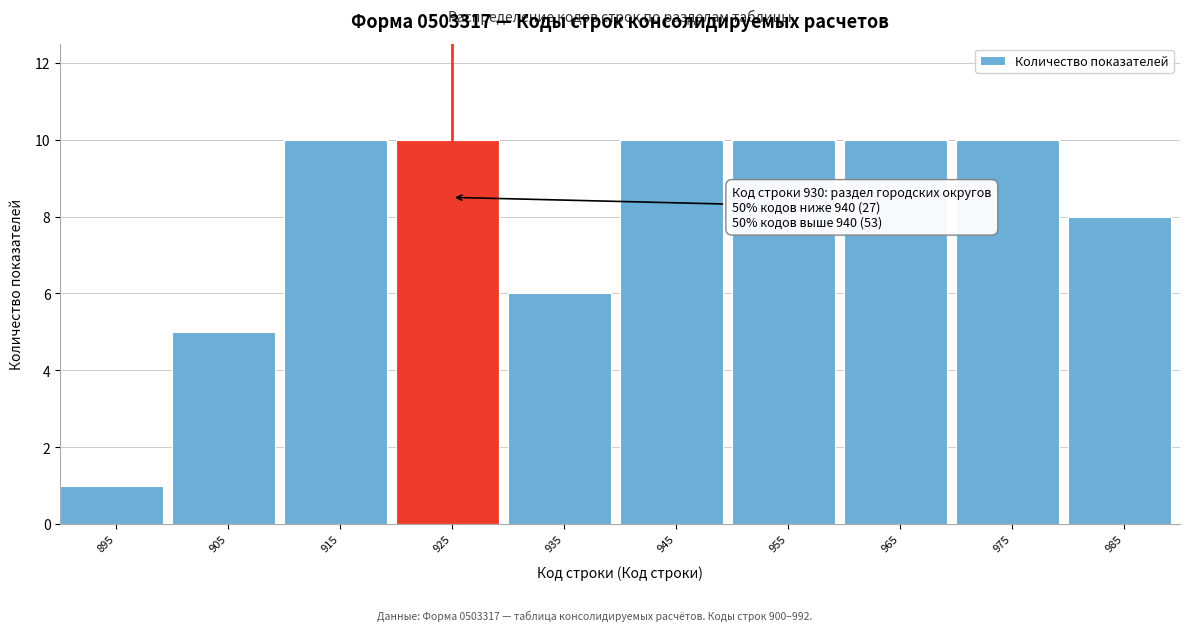

Reading left to right, list all the values displayed in this chart.

1	5	10	10	6	10	10	10	10	8